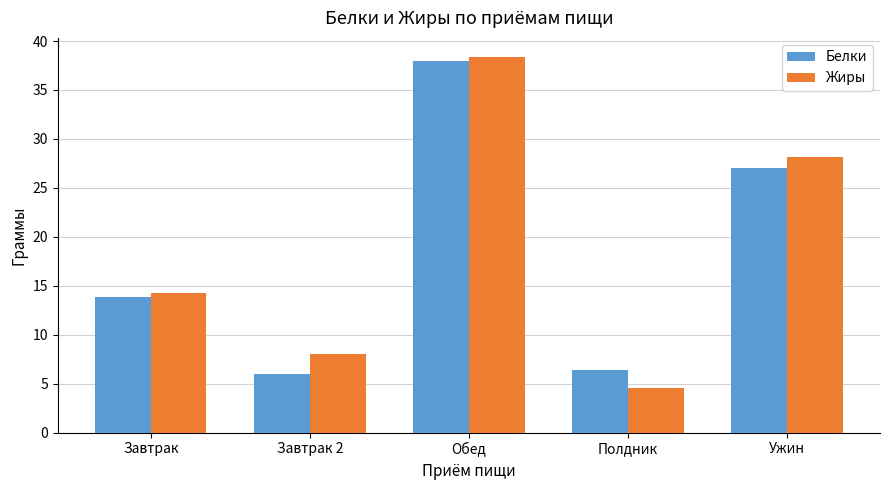

Which category has the highest value across all series?

Обед